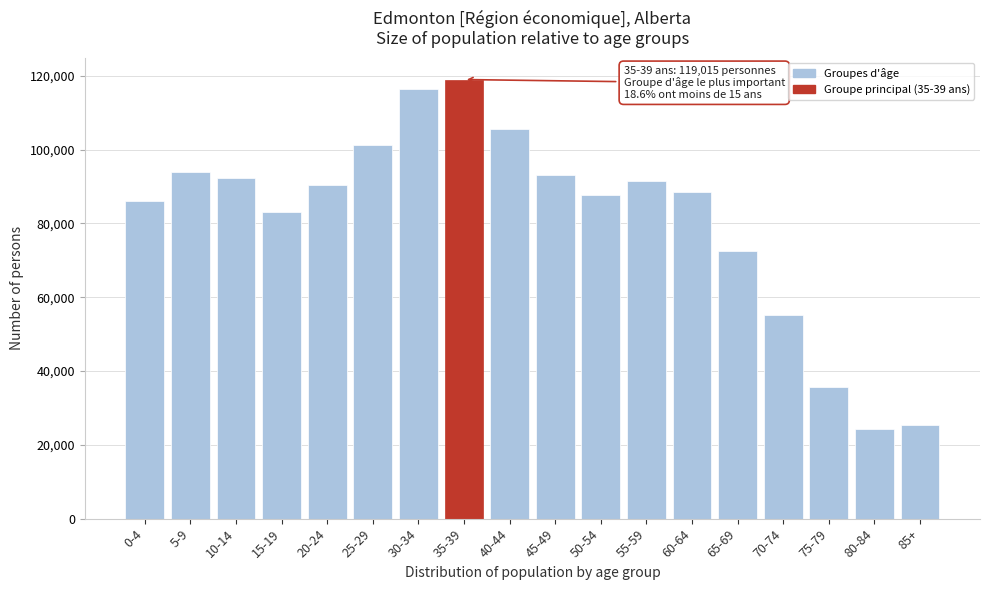

Reading left to right, list all the values displayed in this chart.

86100	93930	92240	83005	90415	101335	116495	119015	105525	93195	87820	91585	88490	72675	55085	35560	24260	25300